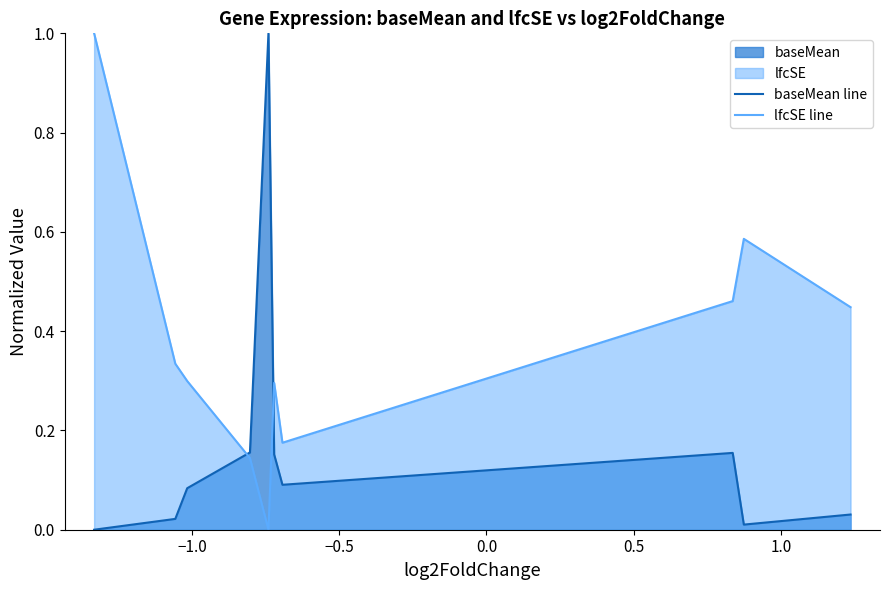

Which series has the widest spread of values?

baseMean line